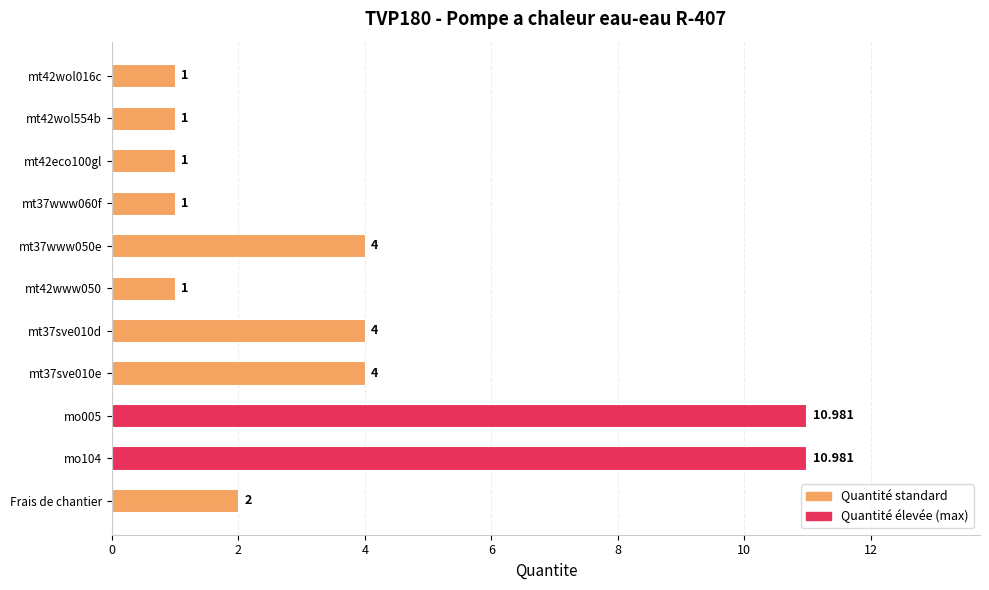

Count the number of data series in this chart.

1